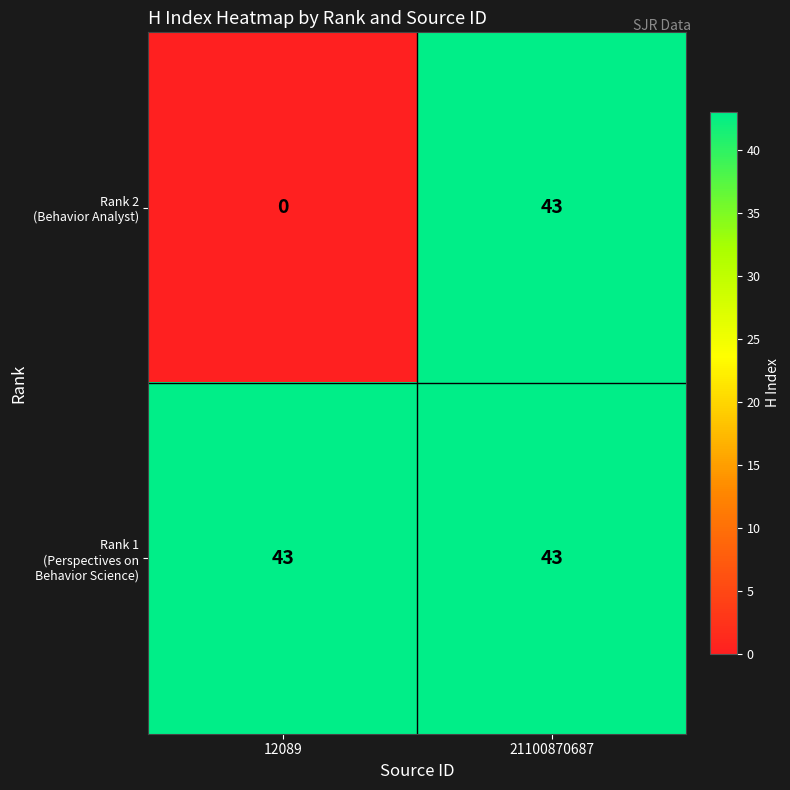

At which category is the sum across all series the highest?

21100870687